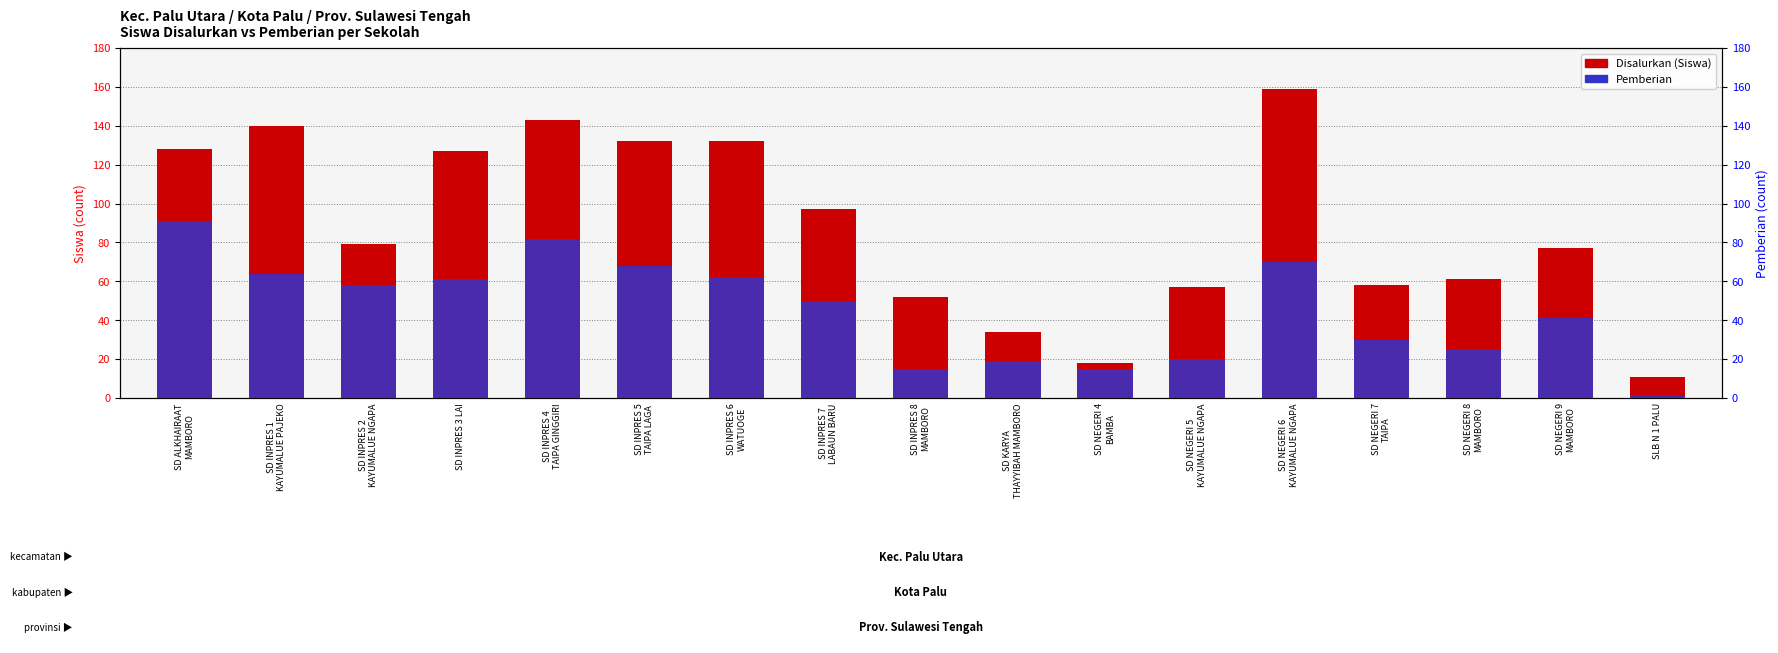

What is the lowest value of the Pemberian series?

1